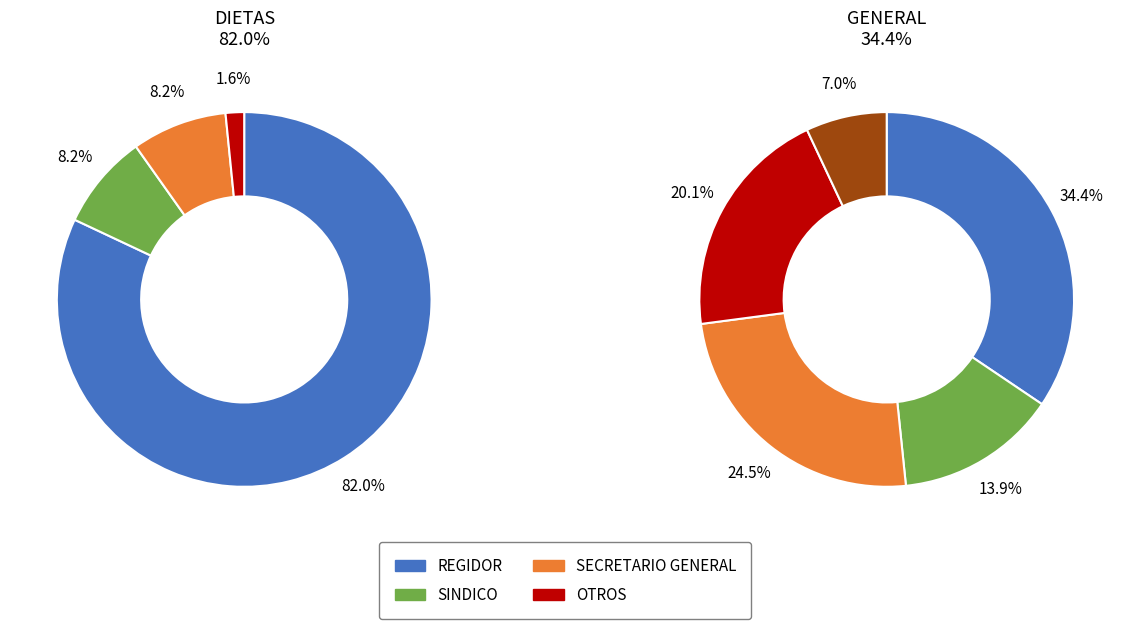

Does SINDICO account for over 50% of the chart?

No